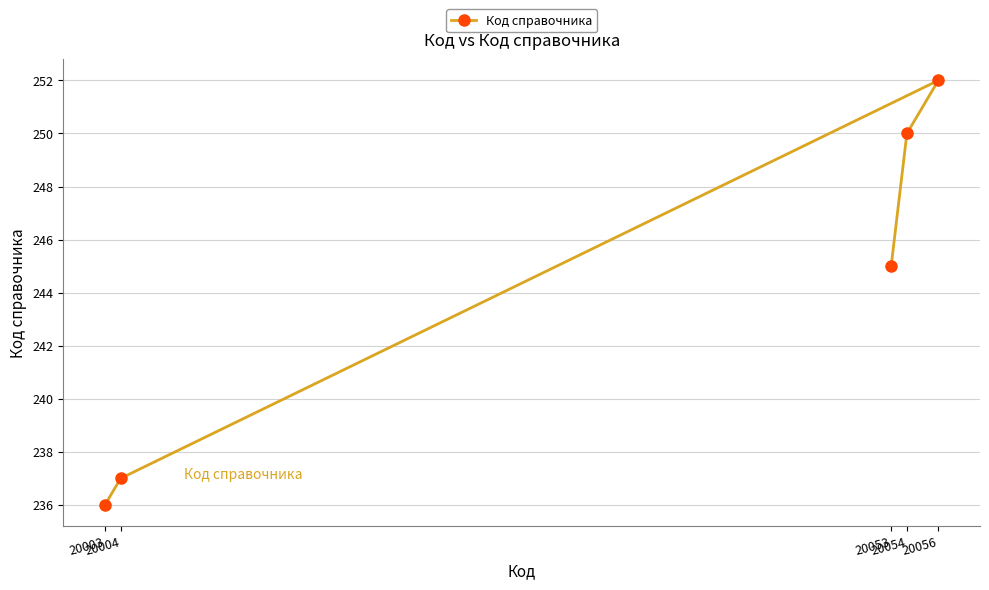

Reading right to left, transcribe all the data shown in this chart.

20056=252	20054=250	20053=245	20004=237	20003=236